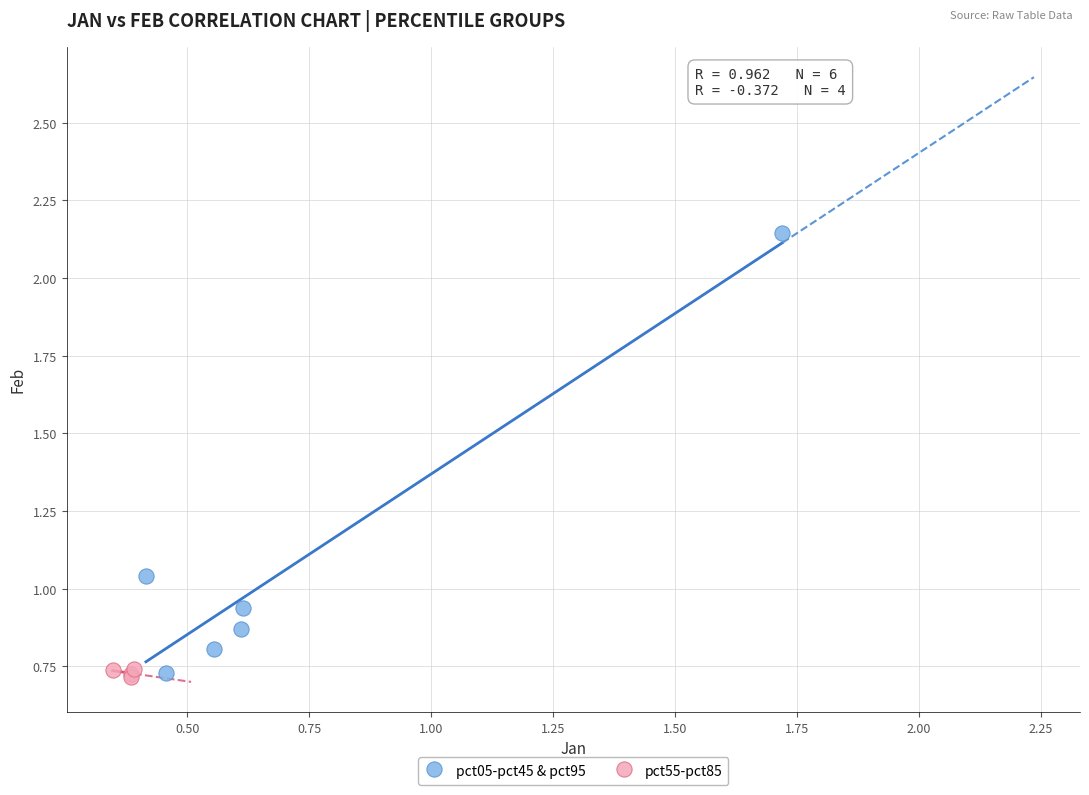

Which series contains the highest Y value?

pct05-pct45 & pct95